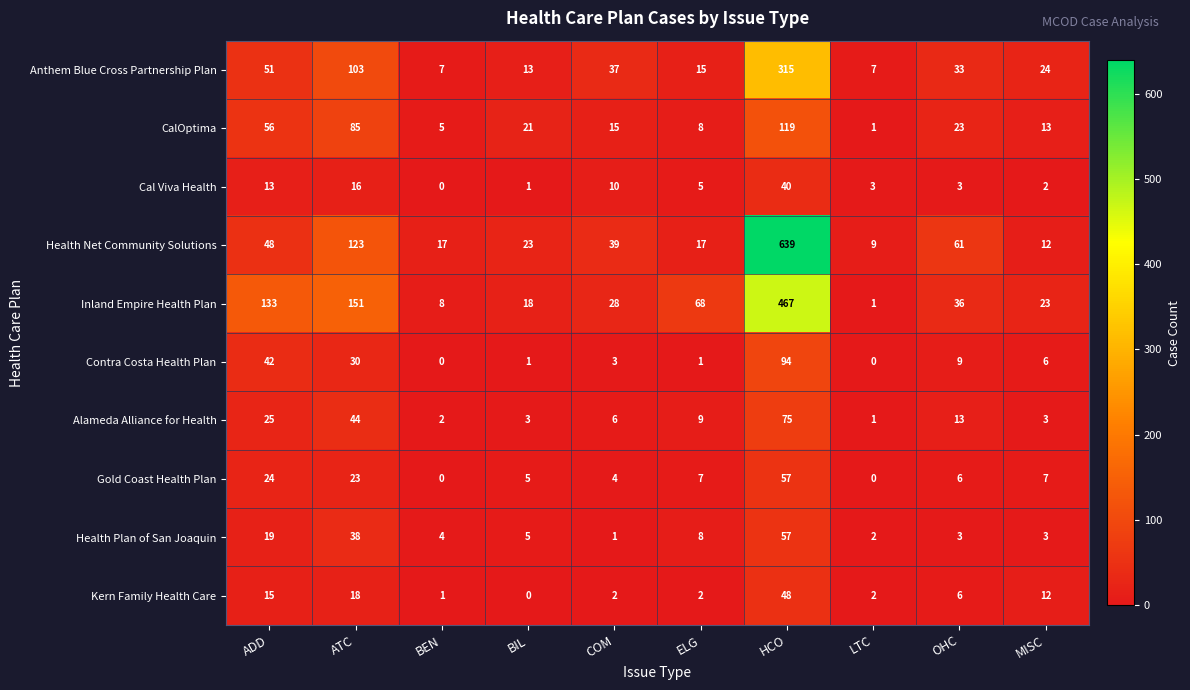

True or false: Alameda Alliance for Health has a value of 44 at ATC.

True